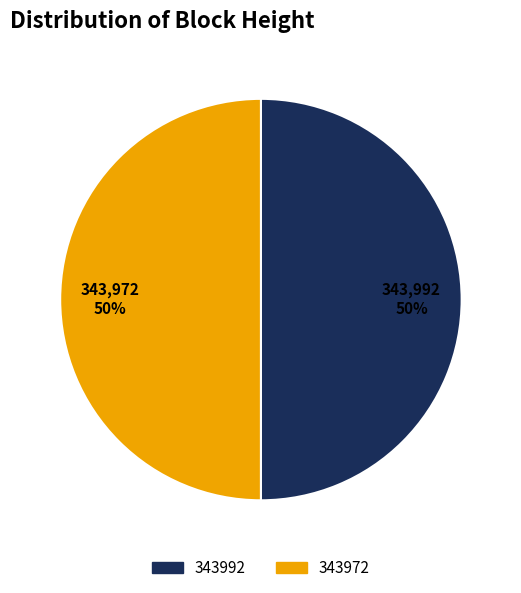

To the nearest percent, what percentage of the pie is 343992?

50%